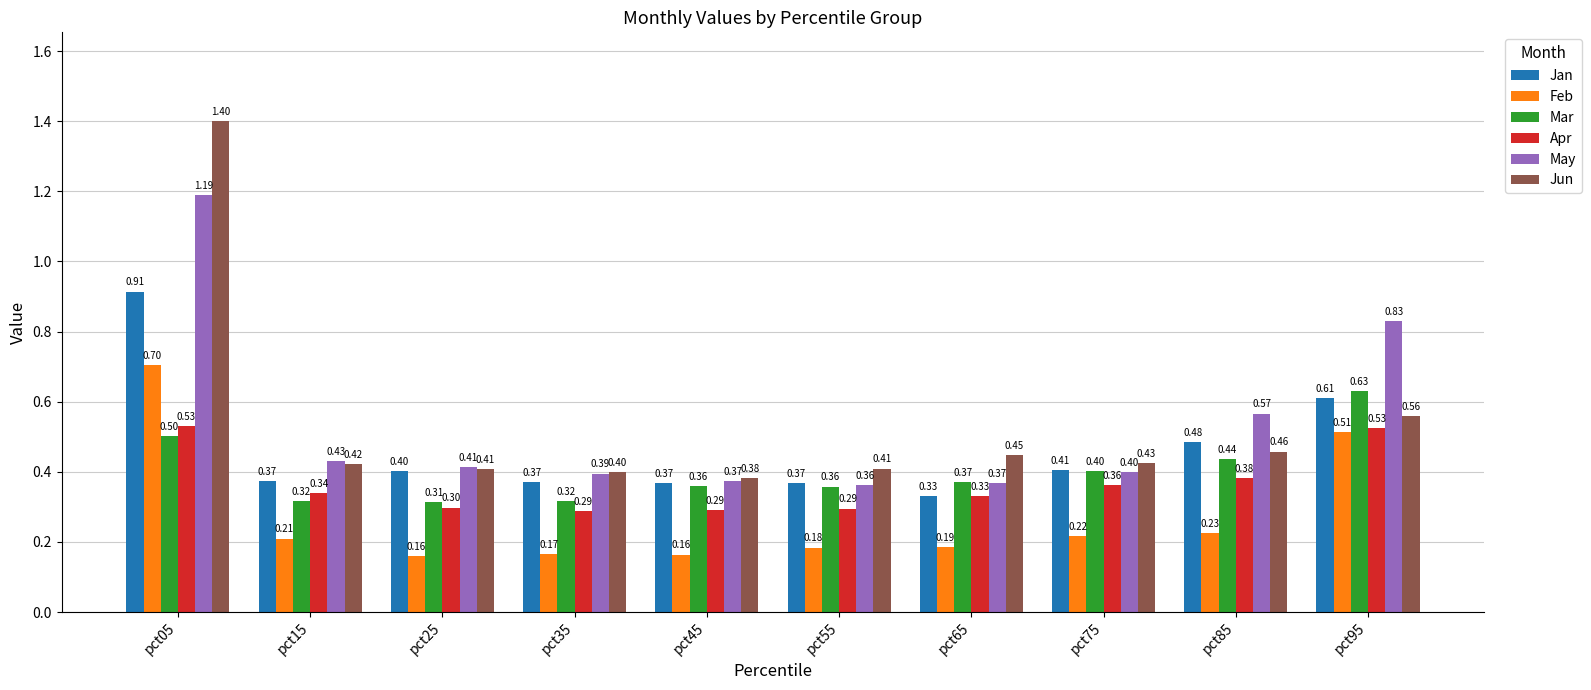

What value does the Jun series have at pct75?

0.4